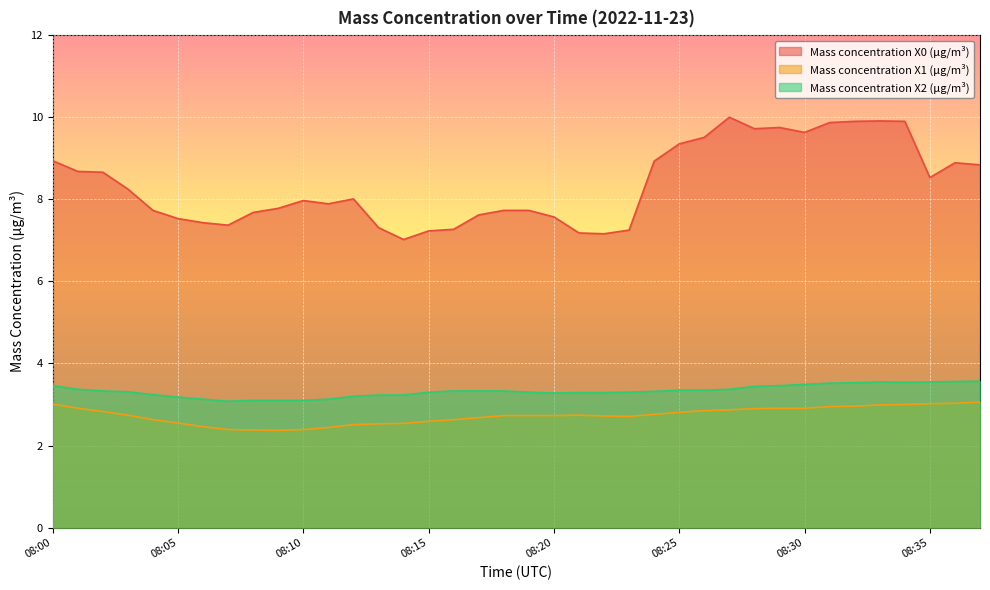

Which series has the widest spread of values?

Mass concentration X0 (μg/m³)